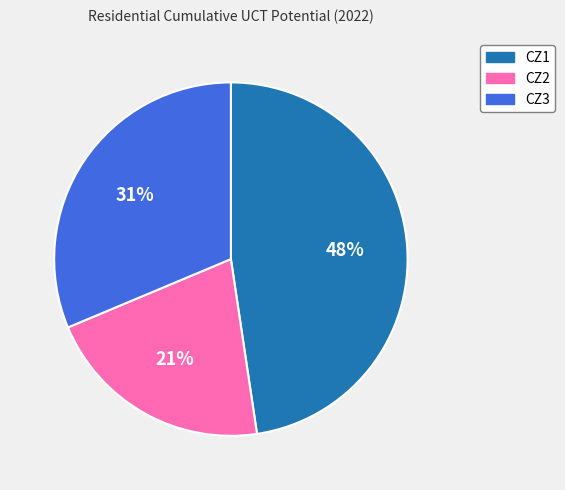

What percentage is the CZ3 slice, to the nearest percent?

31%